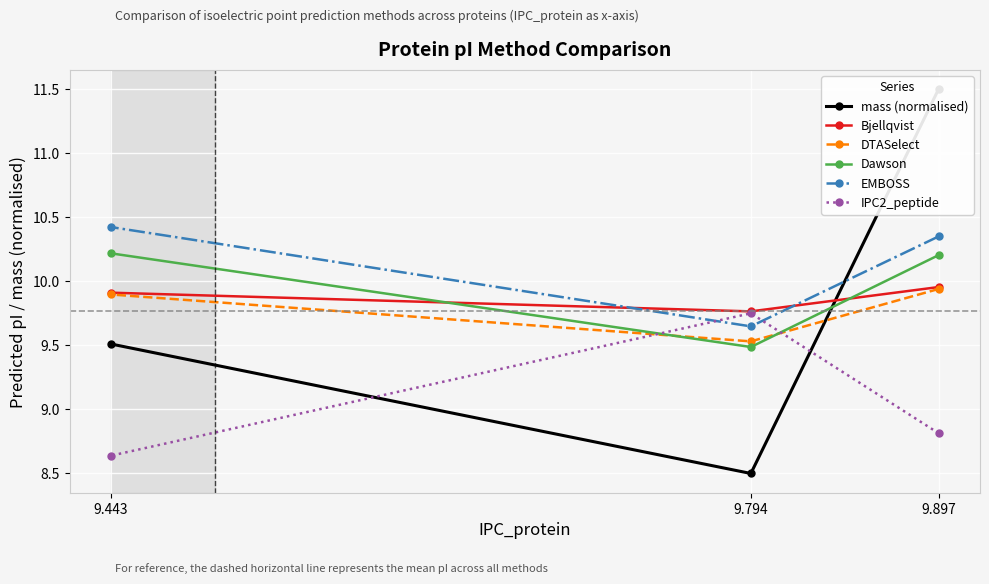

The DTASelect series shows 5.9 at 9.897. True or false?

False